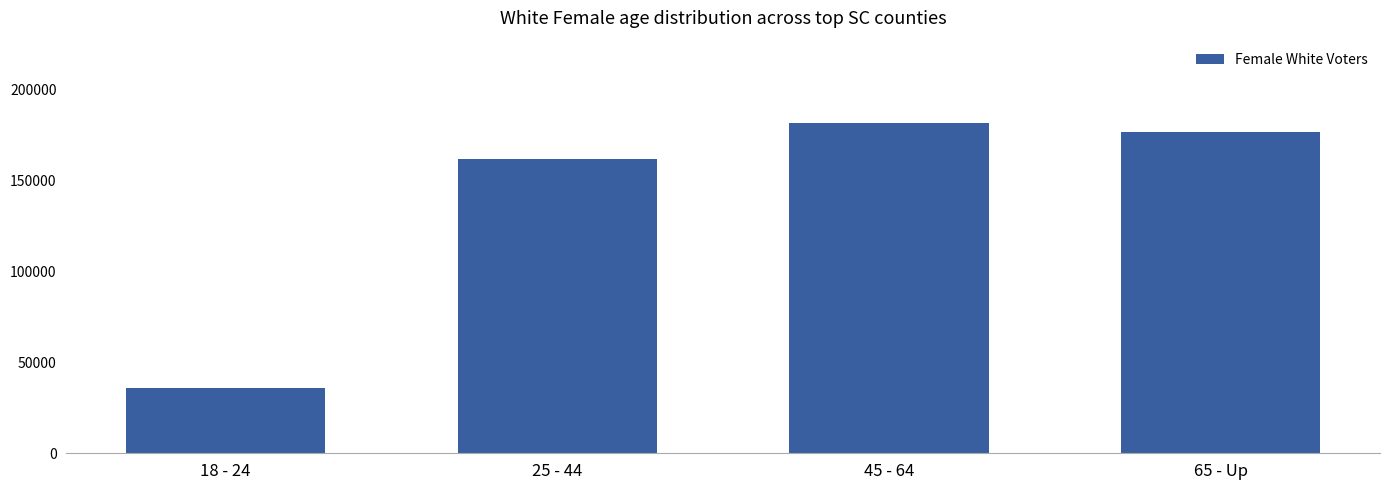

How many data points are less than 176196?

2